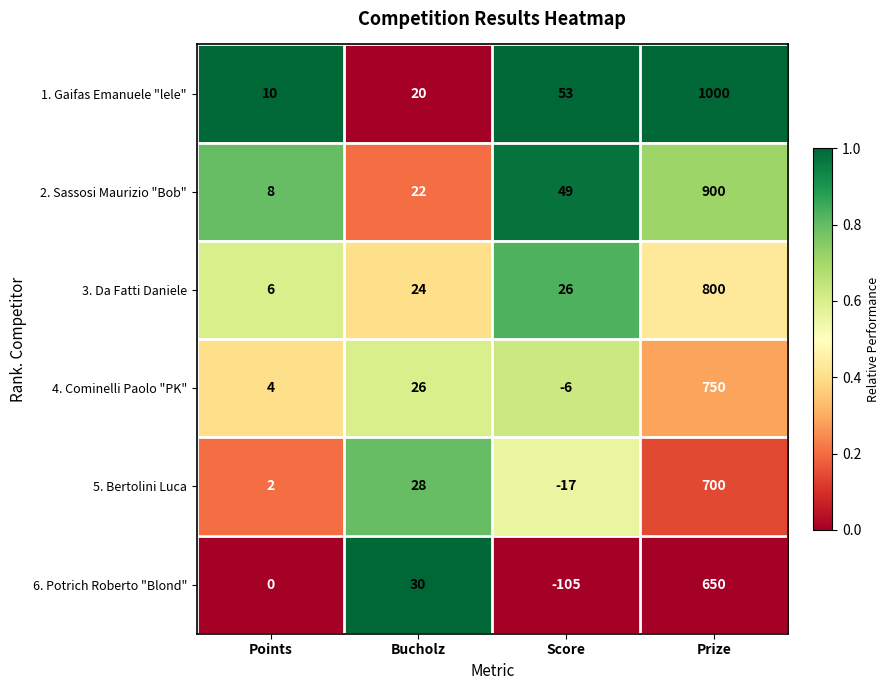

The 5. Bertolini Luca series shows 3 at Points. True or false?

False